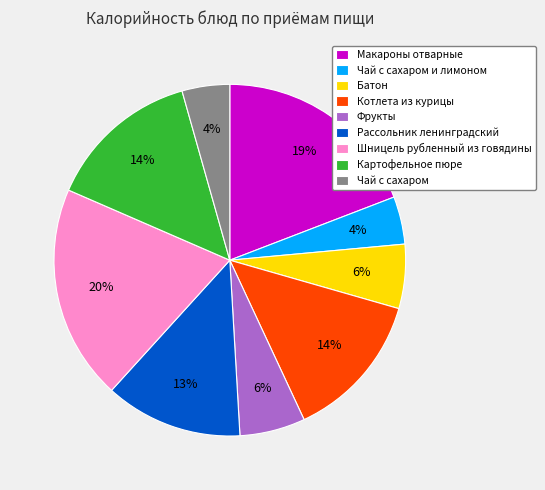

Is there any slice that represents more than half of the pie?

No